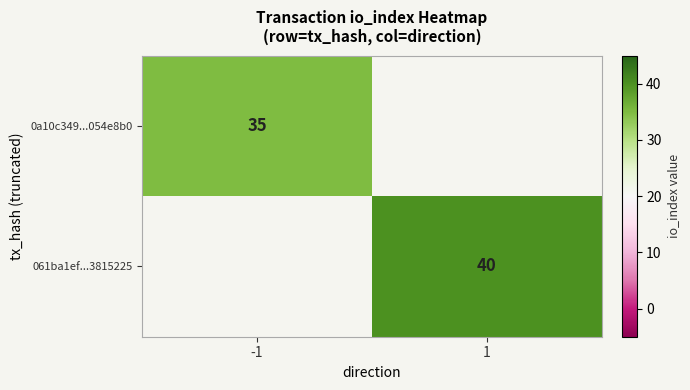

Is the value of 0a10c349...054e8b0 at -1 greater than the value of 061ba1ef...3815225 at 1?

No